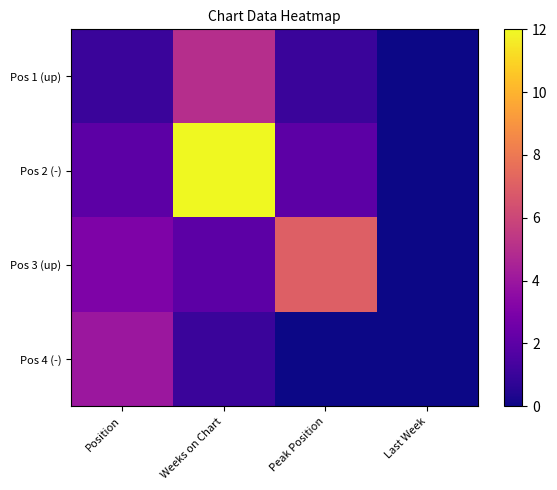

What is the total value across all series at Position?

10